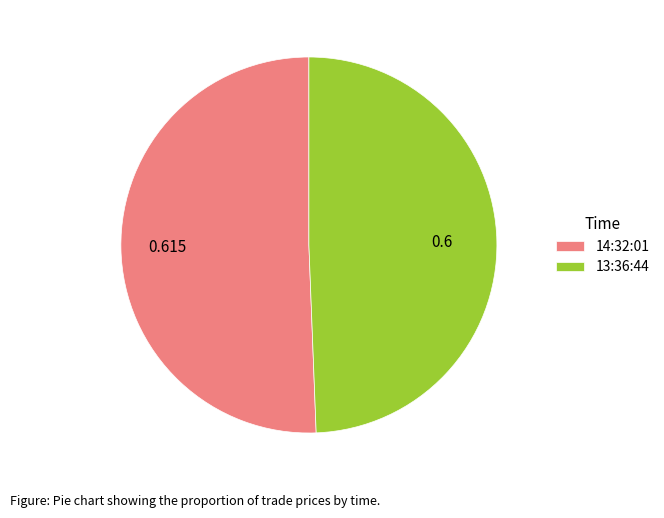

Combined, do 0.6 and 0.615 account for over 50%?

Yes